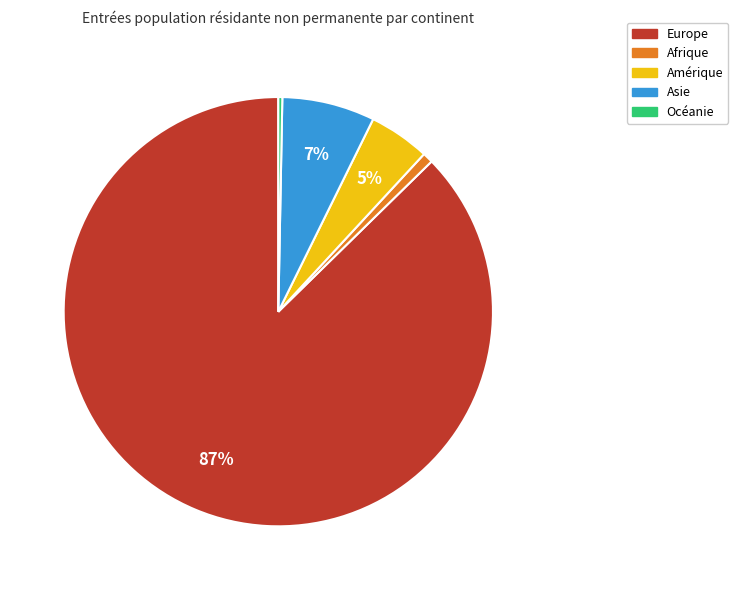

To the nearest percent, what is the difference between the largest and smallest slice percentages?

87%